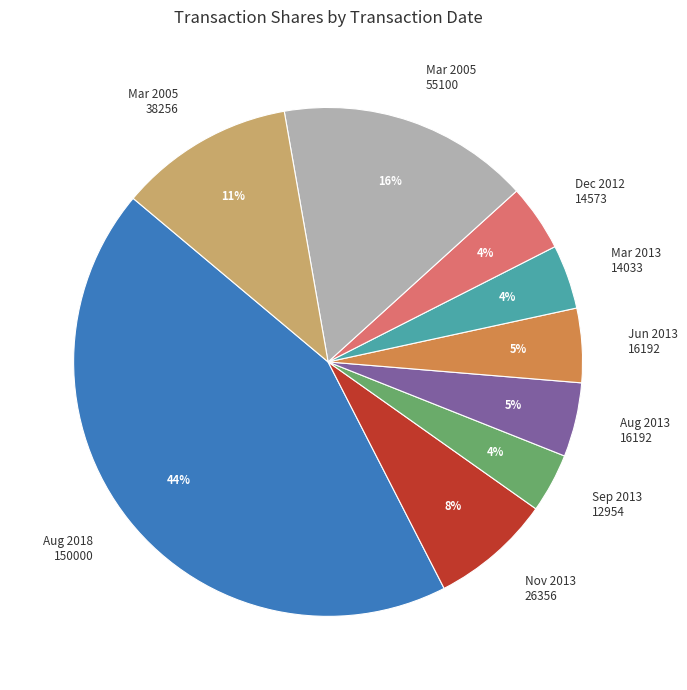

Is it true that Mar 2005 38256 is 6% of the pie?

False